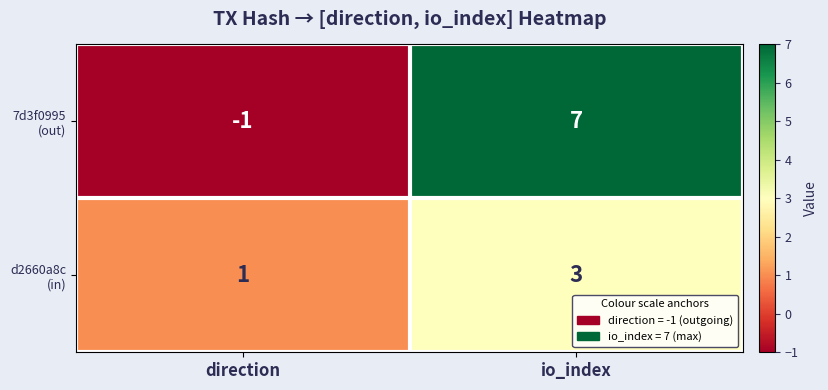

At which category is the sum across all series the highest?

io_index